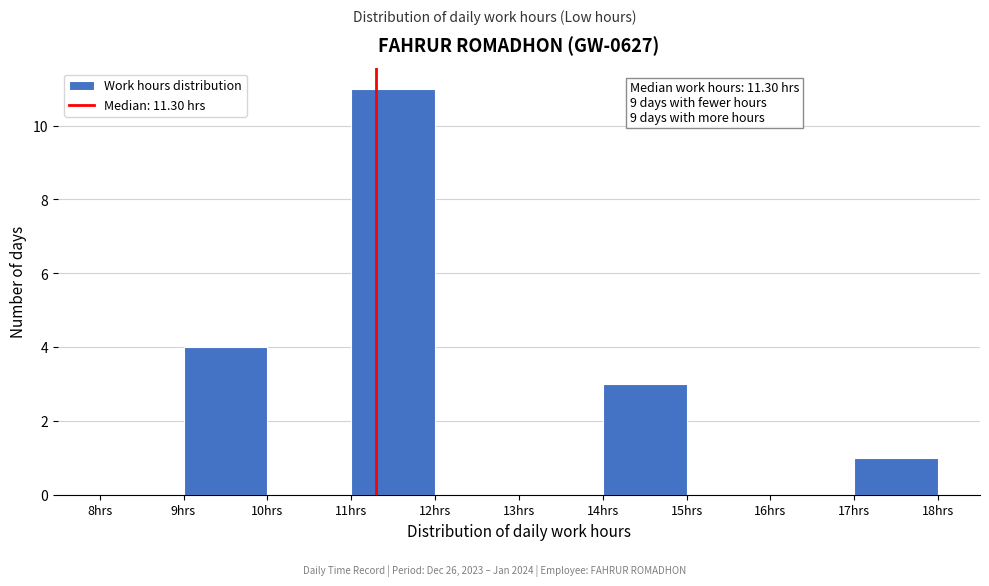

Over which range of the x-axis is the bar tallest?

11 to 12